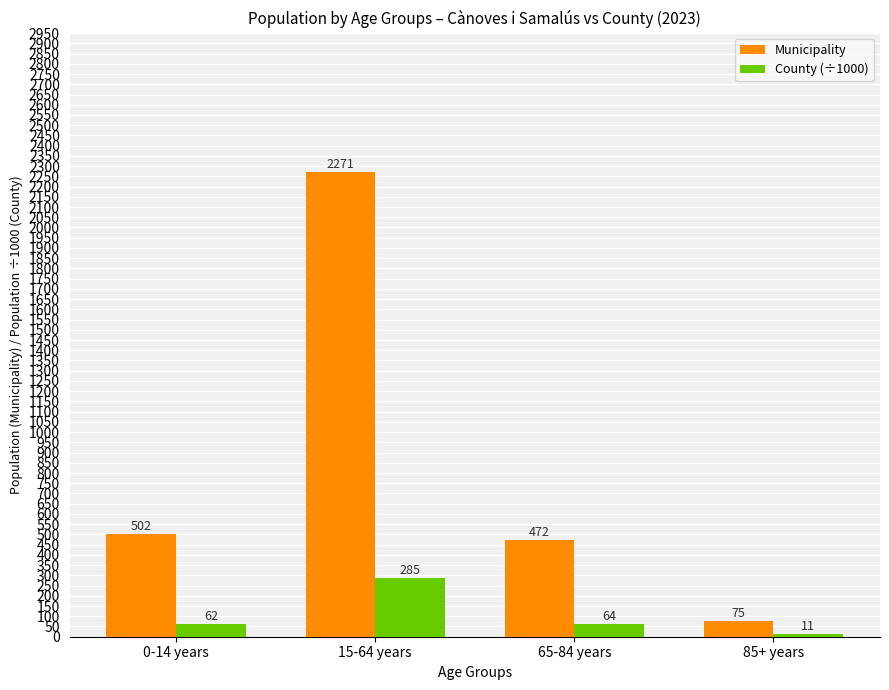

Rank the series by their average value, from highest to lowest.

Municipality, County (÷1000)